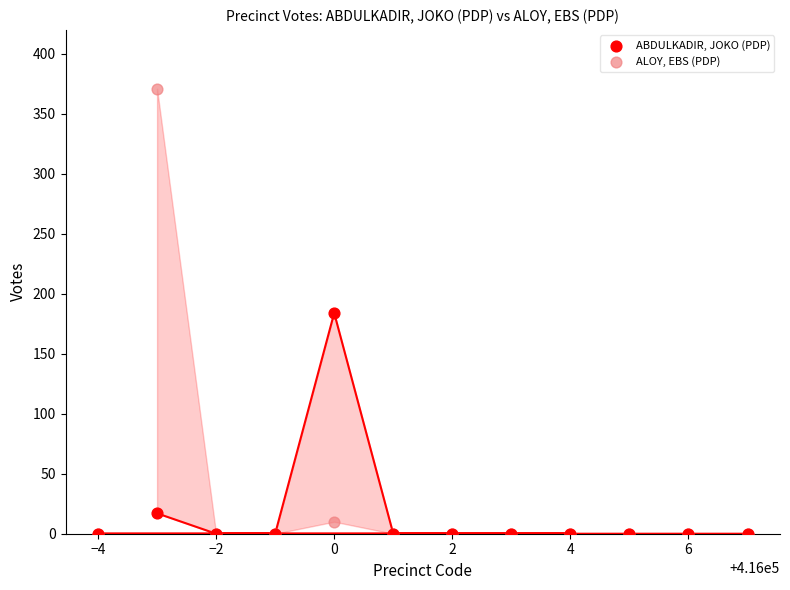

Which series reaches the maximum Y coordinate?

ALOY, EBS (PDP)